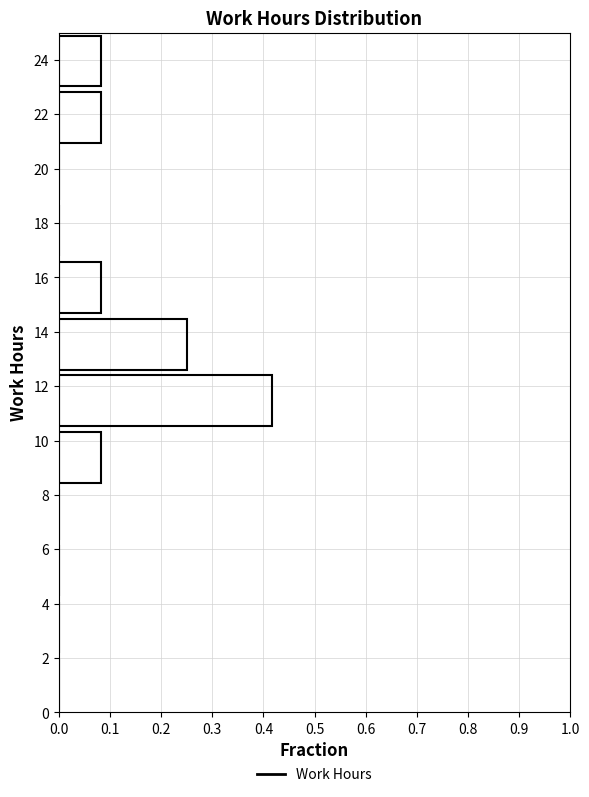

Reading bottom to top, transcribe this chart: for each bar, give the range it covers on the y-axis and its length. Neither the bar edges nor the lengths are printed on the chart, so give them approximately, as read against the axes.

0.0 to 2.0: 0
2.0 to 4.2: 0
4.2 to 6.2: 0
6.2 to 8.4: 0
8.4 to 10.4: 0.08
10.4 to 12.6: 0.42
12.6 to 14.6: 0.25
14.6 to 16.6: 0.08
16.6 to 18.8: 0
18.8 to 20.8: 0
20.8 to 23.0: 0.08
23.0 to 25.0: 0.08